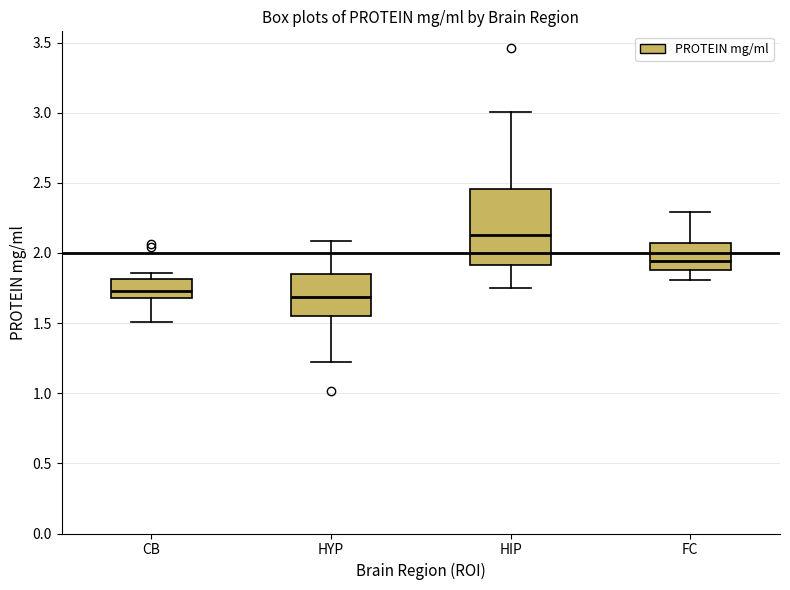

Which box has the highest median line?

HIP